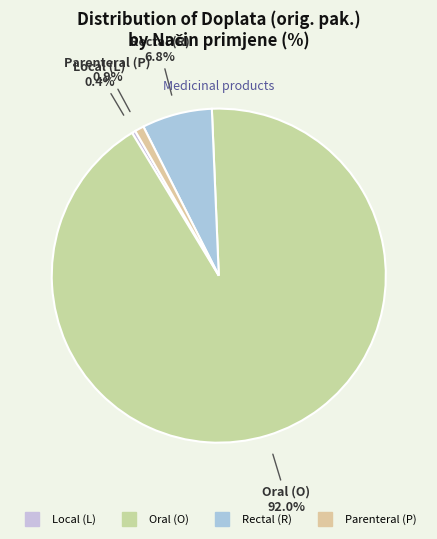

Count the number of slices in the pie.

4